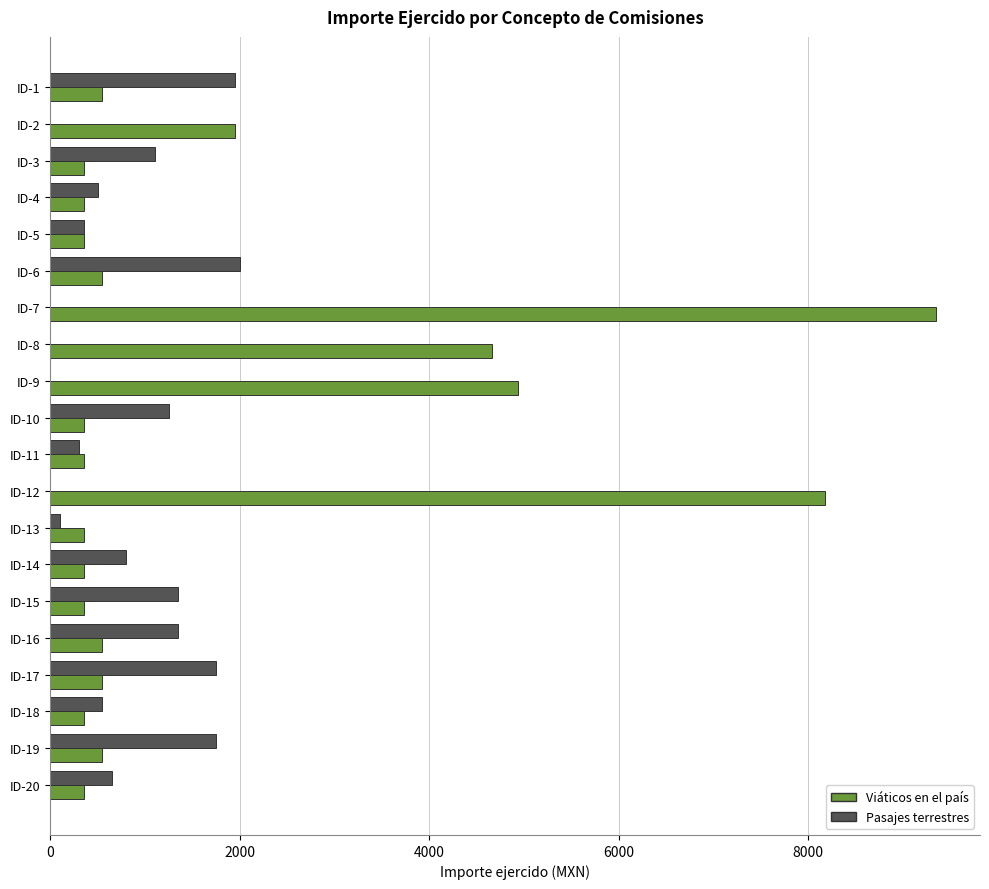

What is the sum of the Viáticos en el país values at ID-1 and ID-10?

896.0